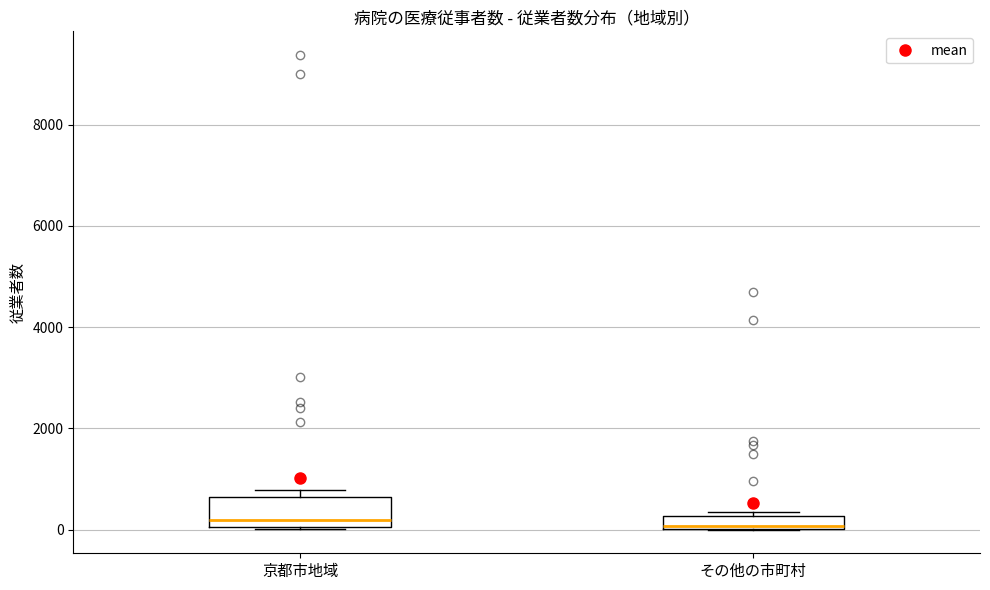

Comparing the boxes themselves (not the whiskers), which one is the tallest?

京都市地域